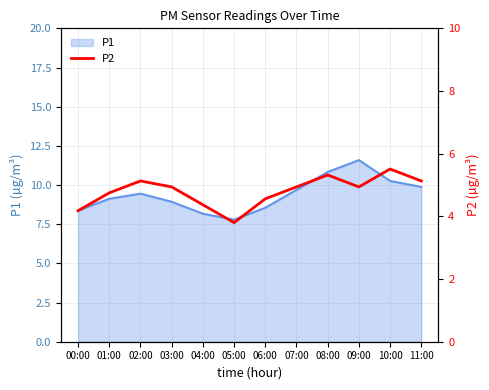

Where is the first local maximum?

02:00